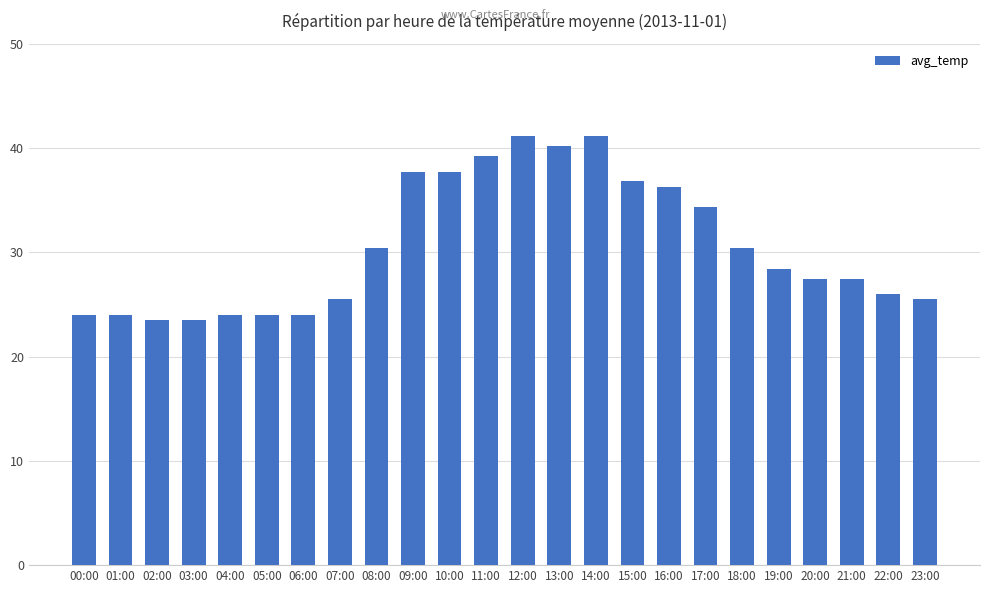

True or false: the data shows 32.4 at 02:00.

False